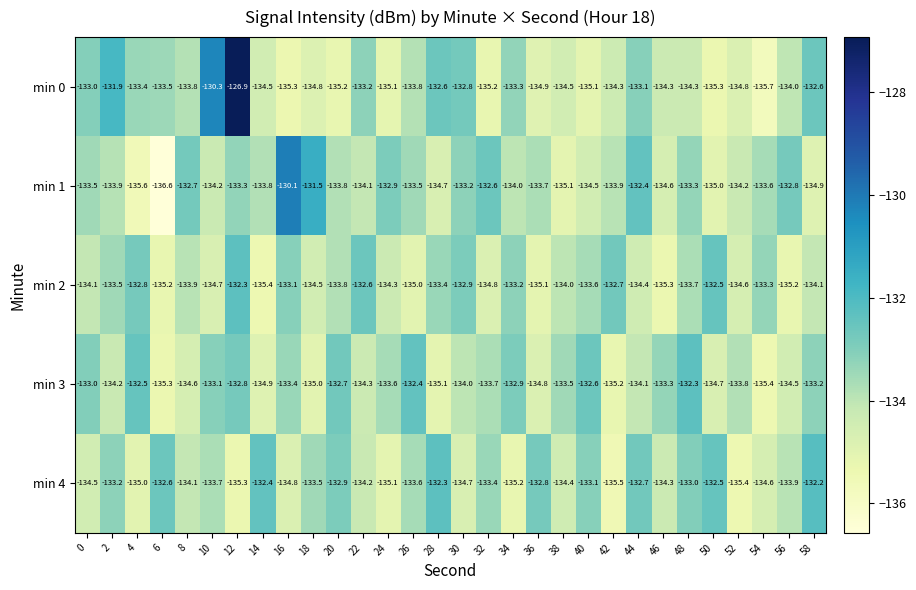

At which category does the chart reach its peak across all series?

12